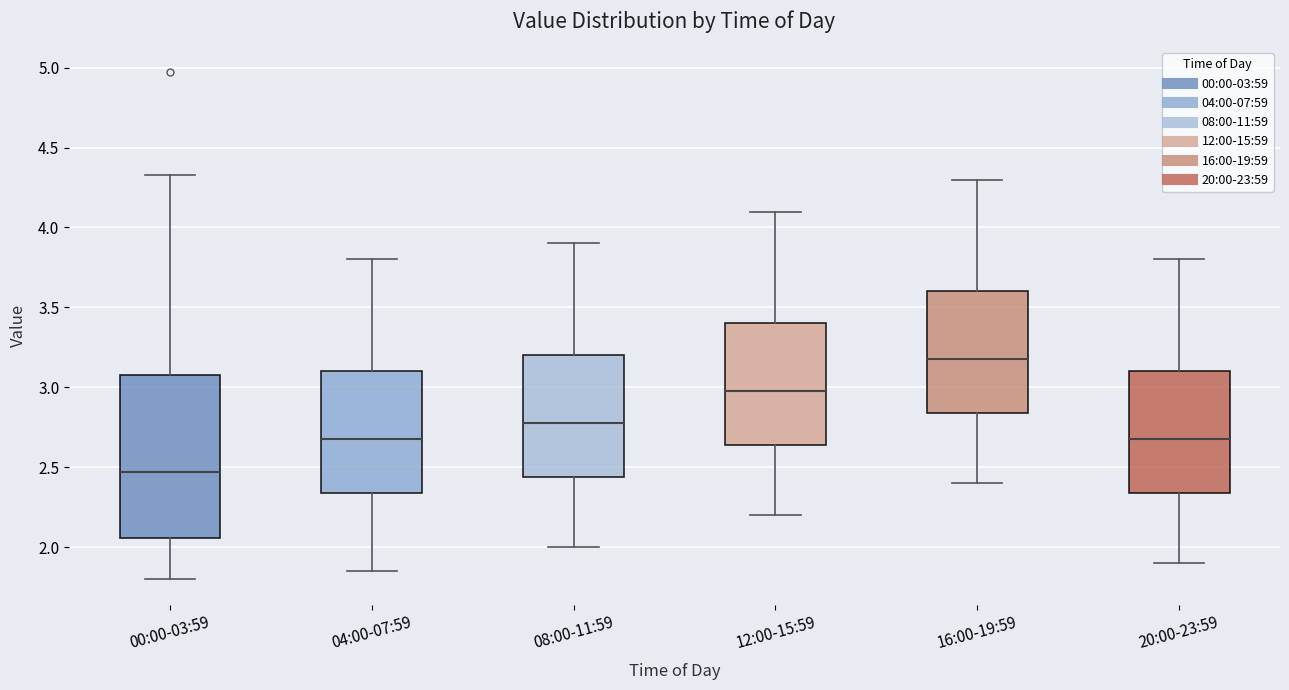

Where does the lower whisker of the box for 16:00-19:59 end on the y-axis? The values are not printed on the chart, so give them approximately, as read against the axis.

2.40